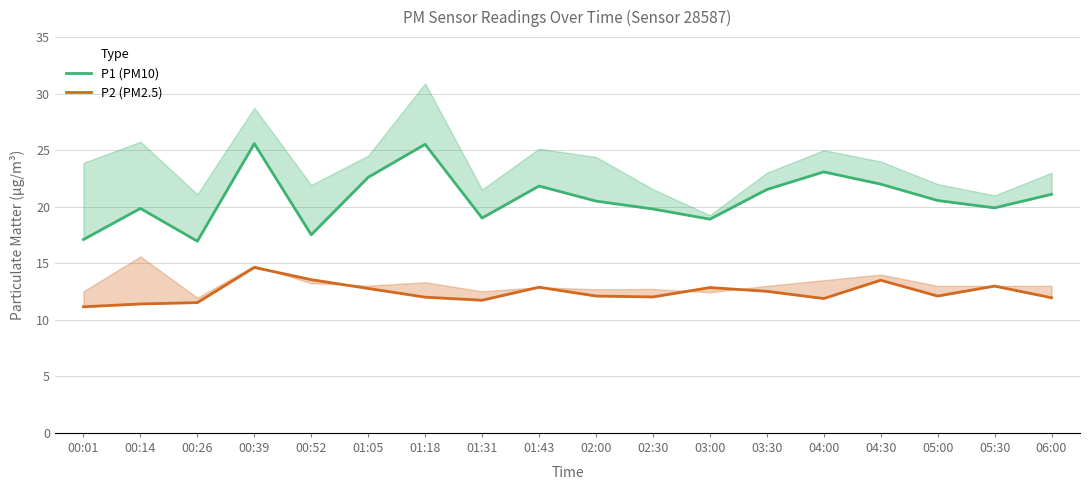

Read the P2 (PM2.5) value at 05:30.

13.0